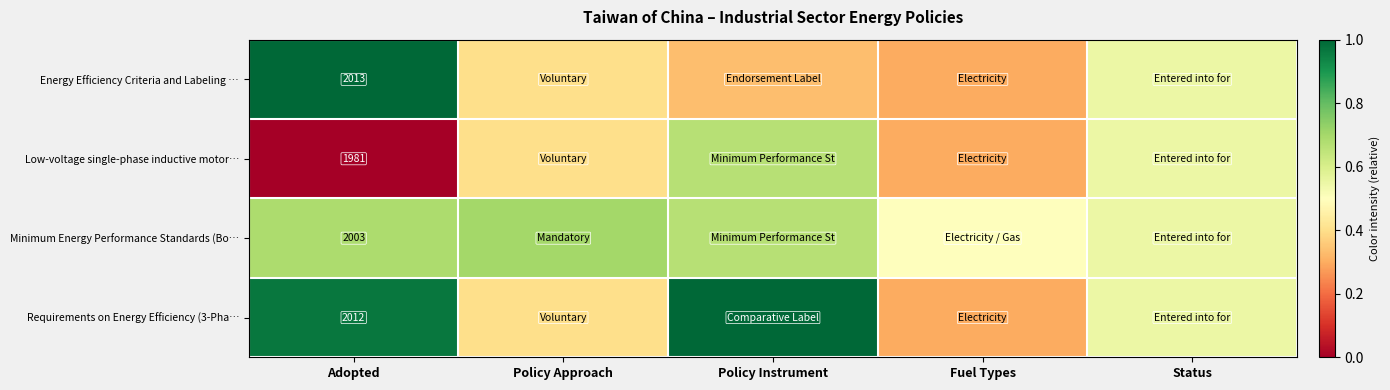

How many data points in Low-voltage single-phase inductive motor… are above 0?

4